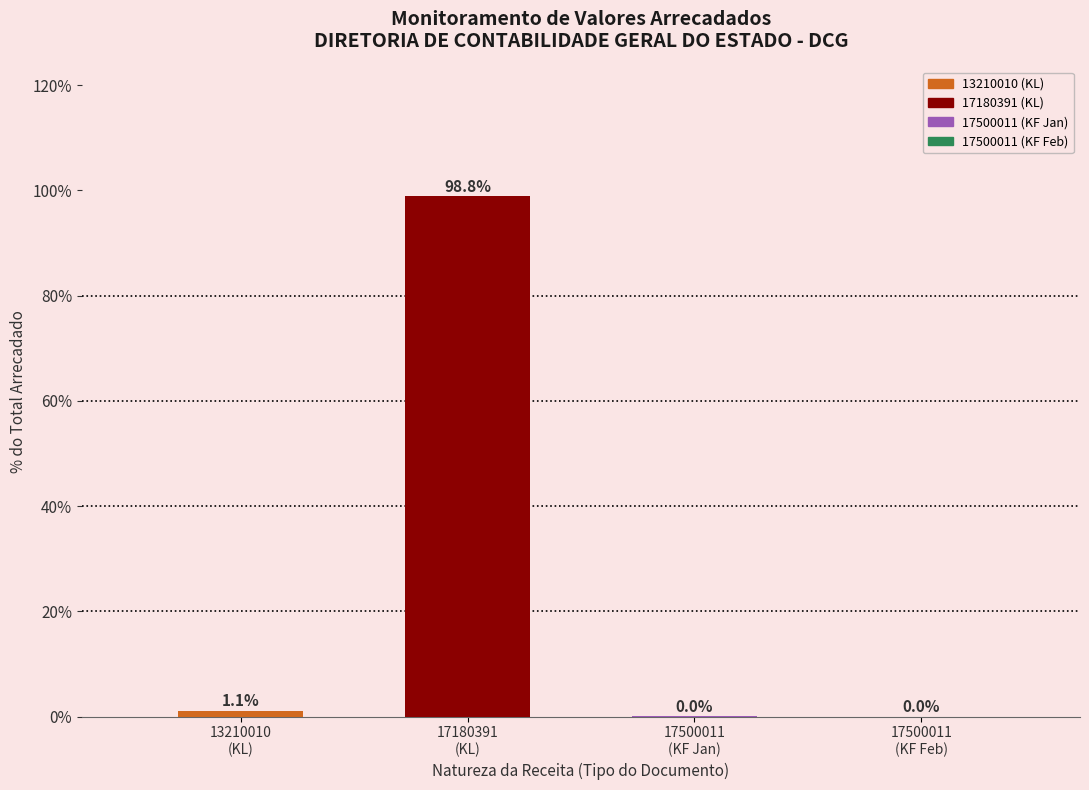

How many bars are there in total?

4